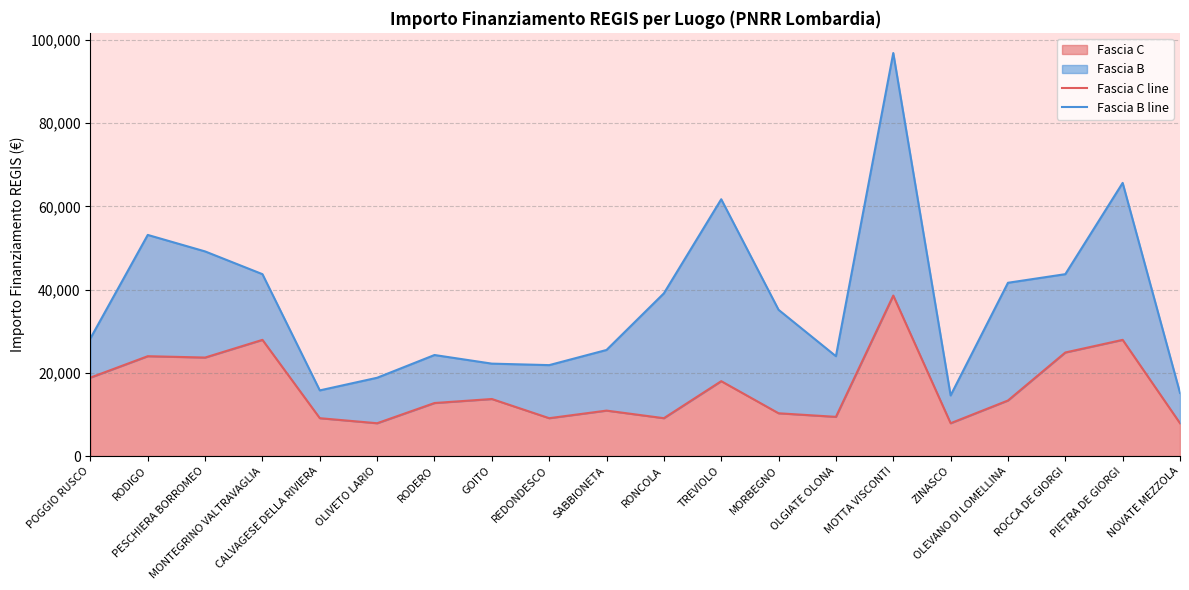

True or false: Fascia B line has a value of 43704 at ROCCA DE GIORGI.

True